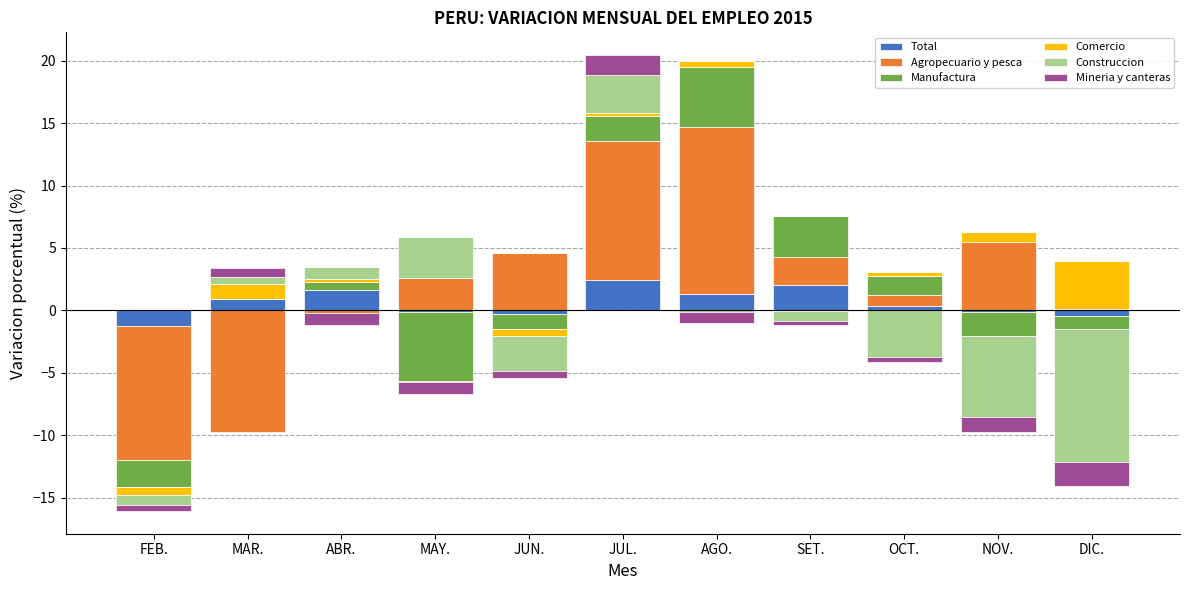

What position from the right is JUN.?

7